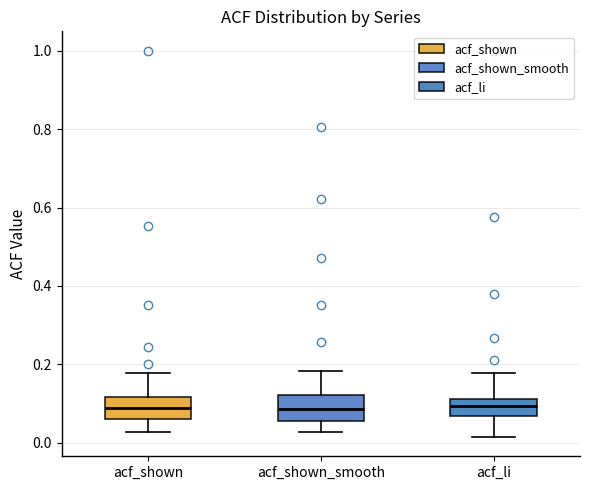

Reading left to right, transcribe this box plot: for each box, give where its median line is, the range the box spans, and where its two whiskers end, as read against the y-axis. The values are not printed on the chart, so give them approximately, as read against the axis.

acf_shown: median 0.08, box 0.06 to 0.12, whiskers 0.02 to 0.18
acf_shown_smooth: median 0.08, box 0.06 to 0.12, whiskers 0.02 to 0.18
acf_li: median 0.10, box 0.06 to 0.12, whiskers 0.02 to 0.18